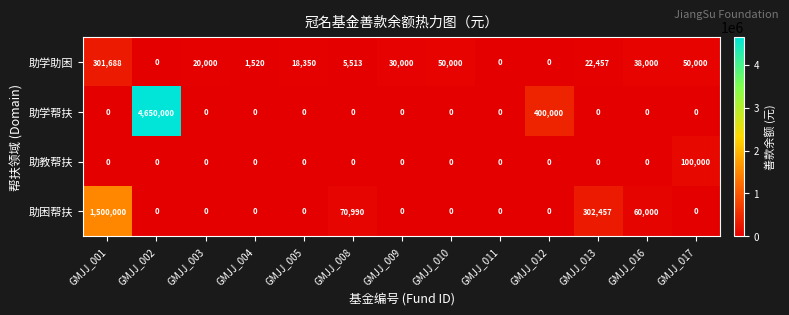

At which label does 助学助困 reach its peak?

GMJJ_001